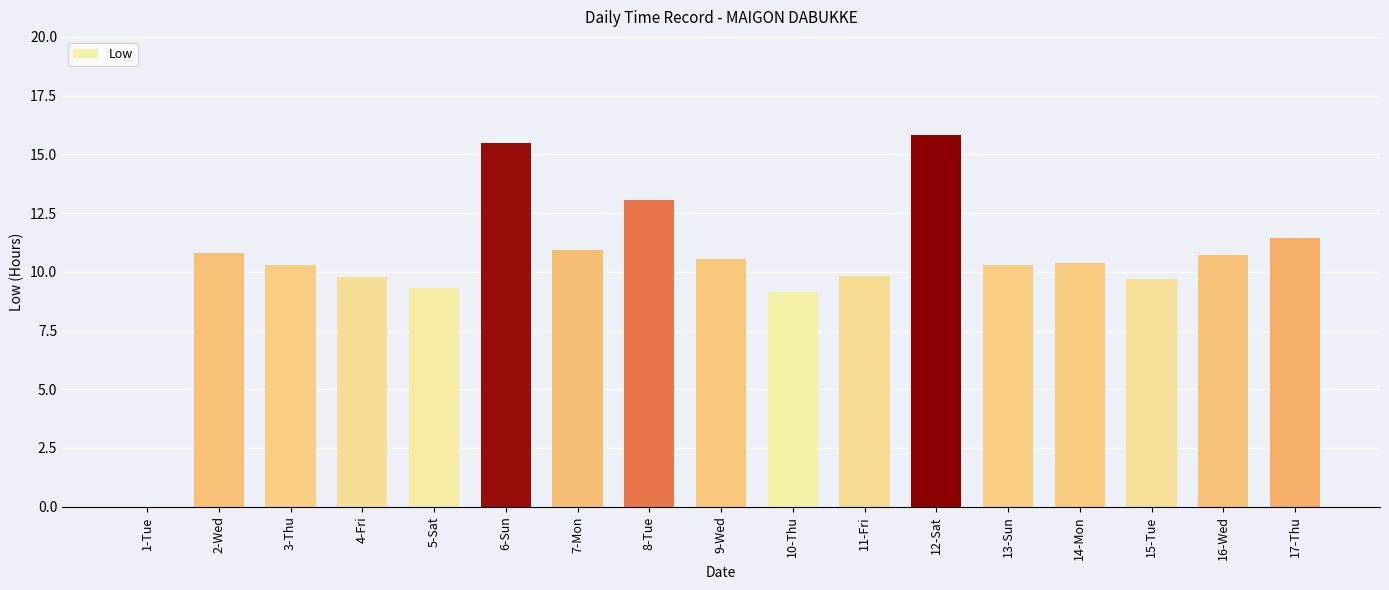

Where does the data first go above 10?

2-Wed